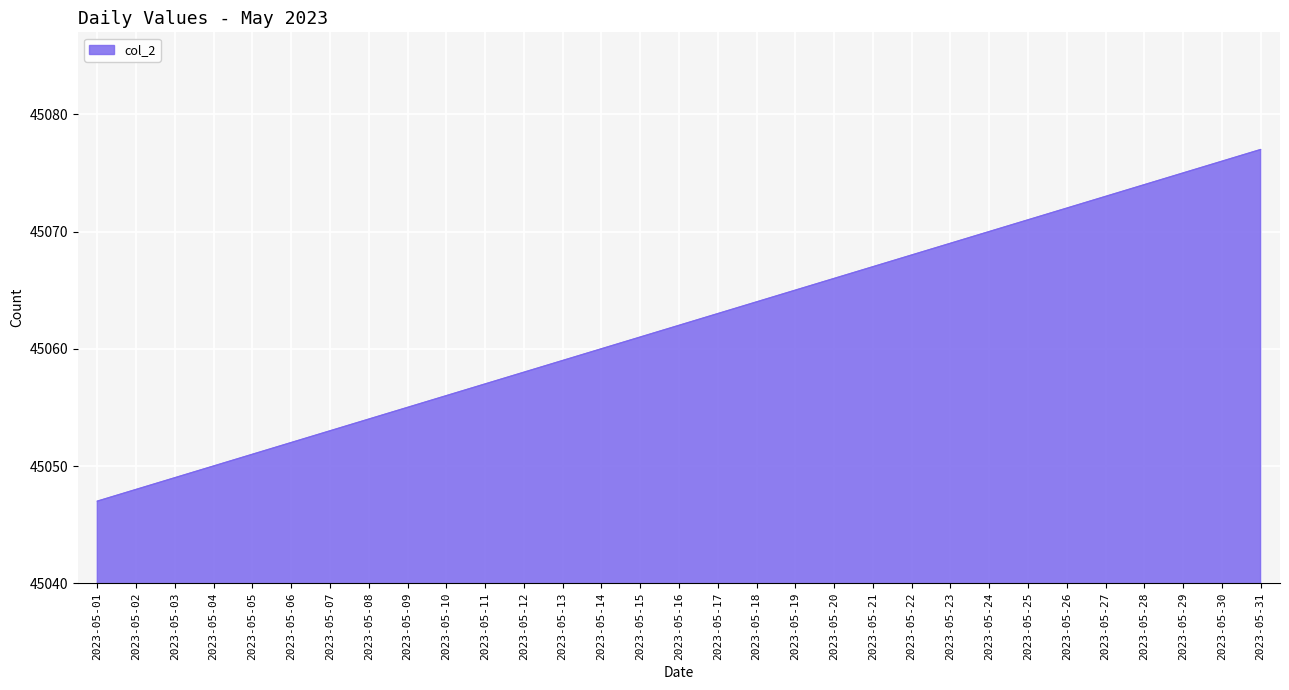

Rank the categories by value from lowest to highest.

2023-05-01, 2023-05-02, 2023-05-03, 2023-05-04, 2023-05-05, 2023-05-06, 2023-05-07, 2023-05-08, 2023-05-09, 2023-05-10, 2023-05-11, 2023-05-12, 2023-05-13, 2023-05-14, 2023-05-15, 2023-05-16, 2023-05-17, 2023-05-18, 2023-05-19, 2023-05-20, 2023-05-21, 2023-05-22, 2023-05-23, 2023-05-24, 2023-05-25, 2023-05-26, 2023-05-27, 2023-05-28, 2023-05-29, 2023-05-30, 2023-05-31